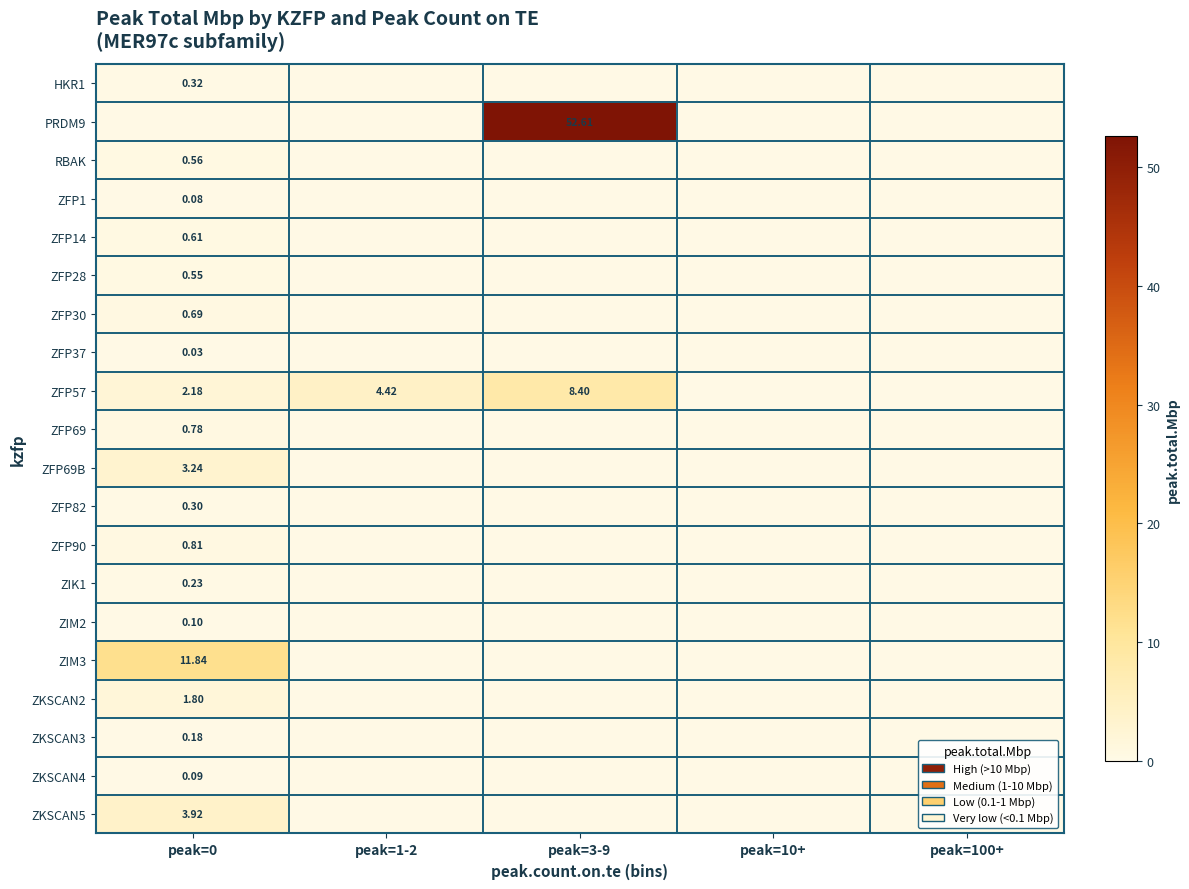

Rank the categories by ZFP1 value from lowest to highest.

peak=1-2, peak=3-9, peak=10+, peak=100+, peak=0